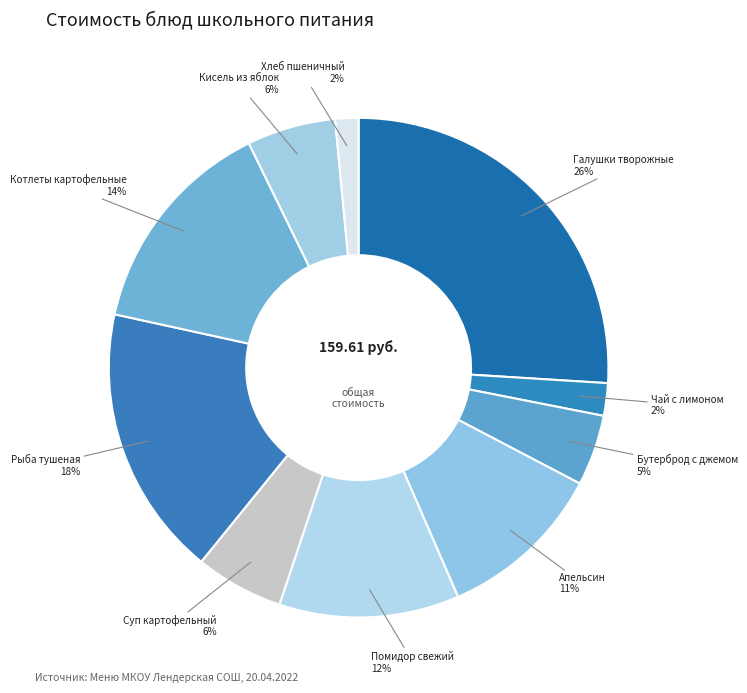

Is there a majority slice in this chart?

No